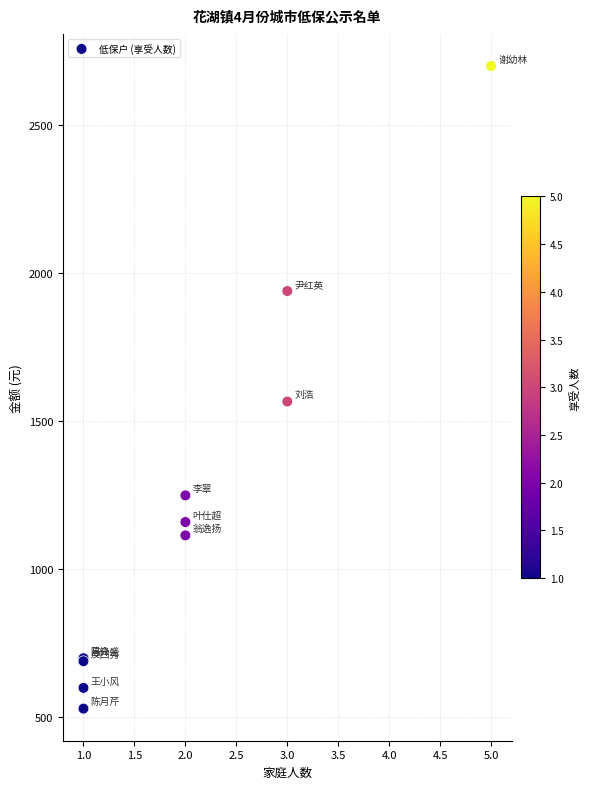

What Y value in the scatter plot is closest to 1615?

1567